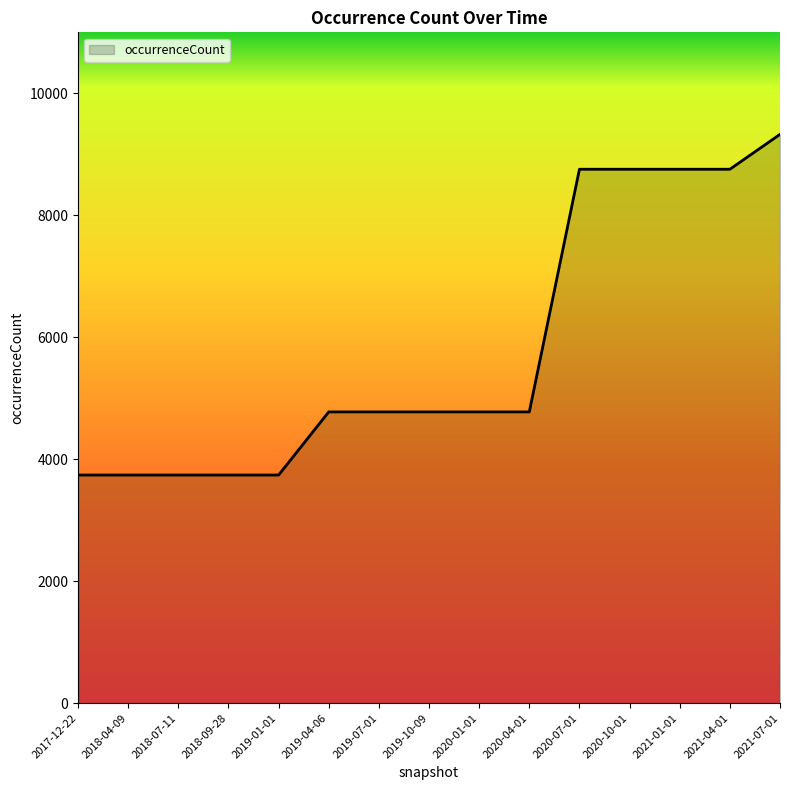

Between 2021-04-01 and 2021-07-01, which is larger?

2021-07-01